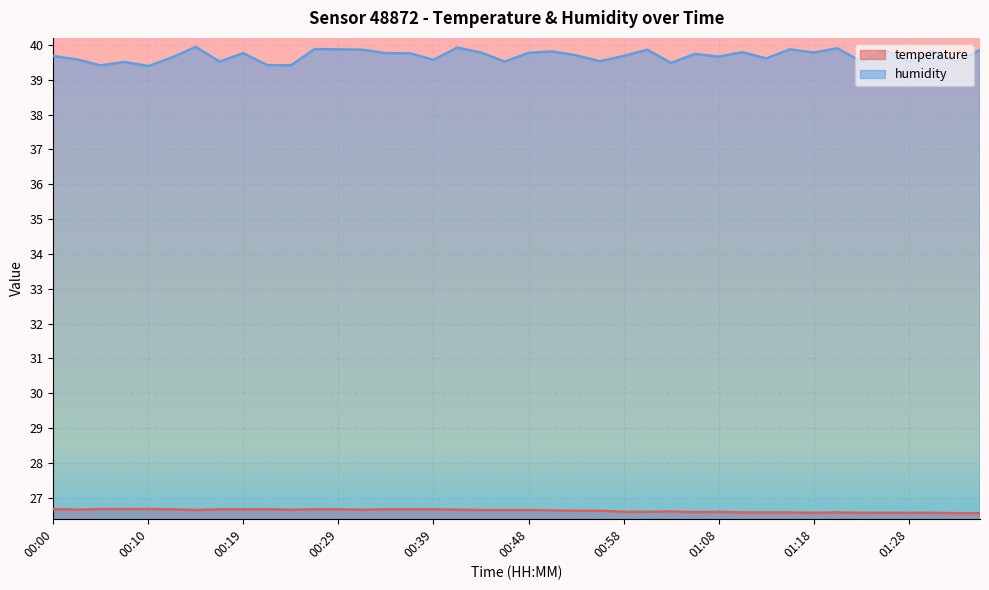

What is the label of the 7th point from the right?

01:20